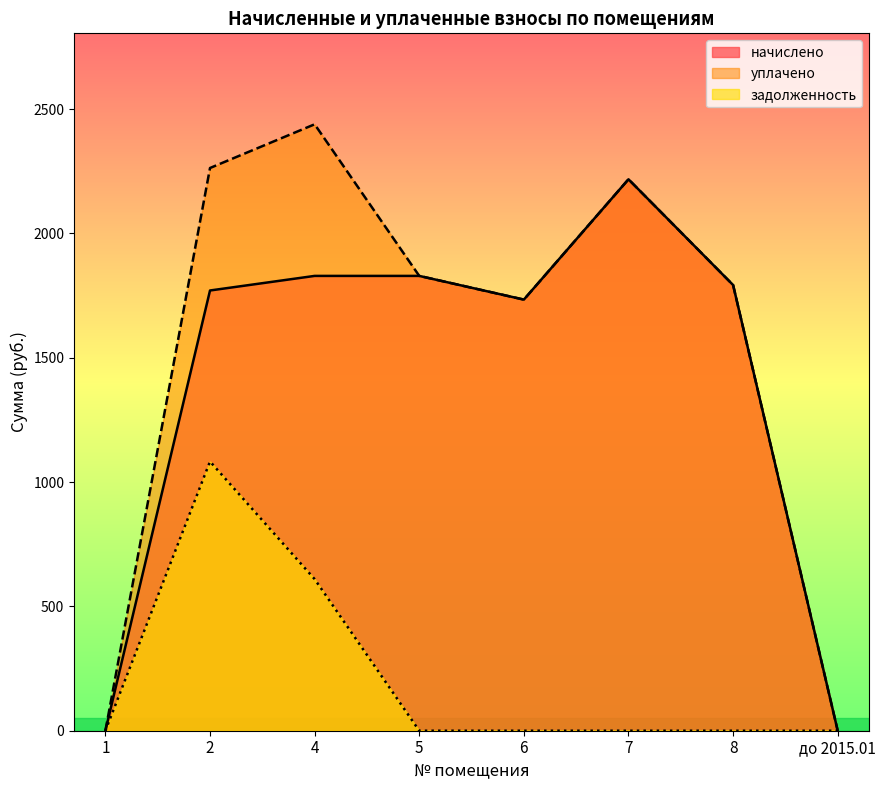

What position from the left is 8?

7